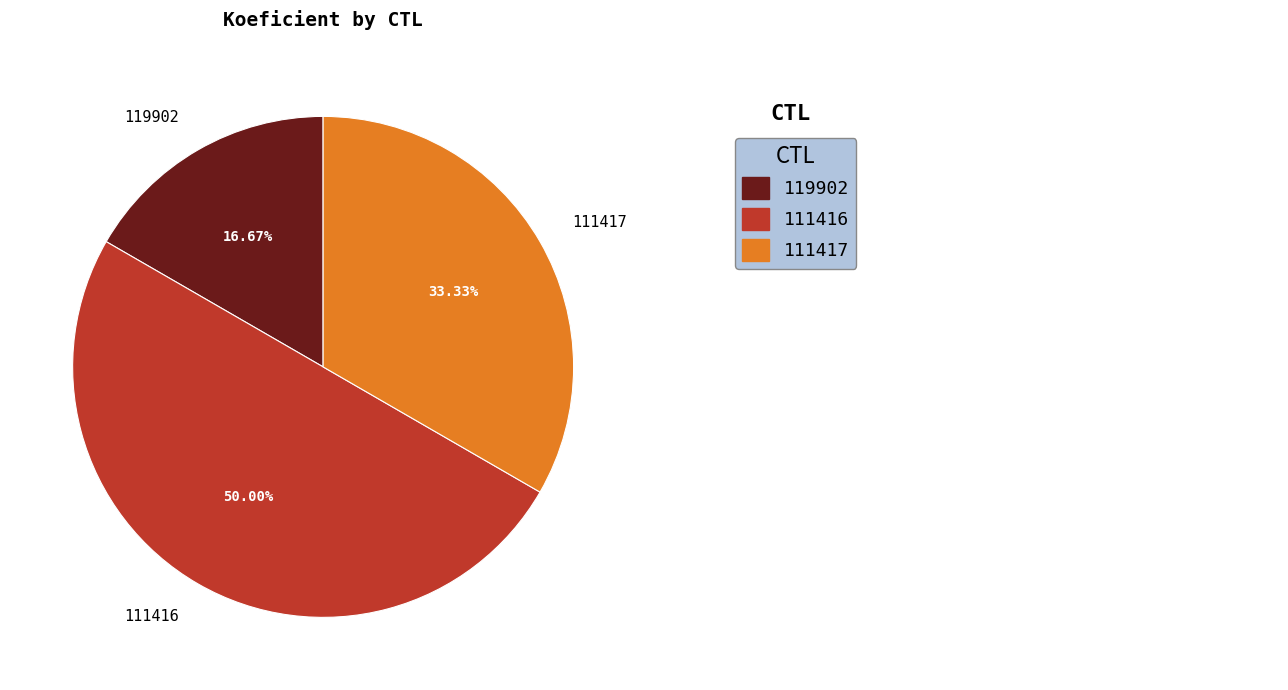

Is it true that 111416 is 42% of the pie?

False